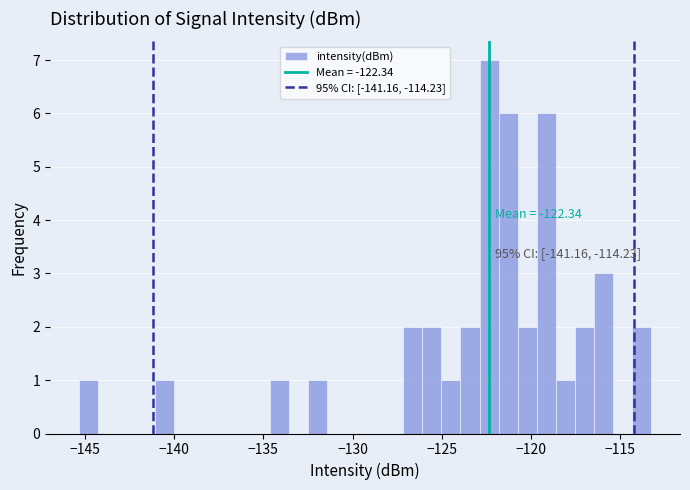

Read against the x-axis, roughly where is the centre of the tallest bar?

-122.5